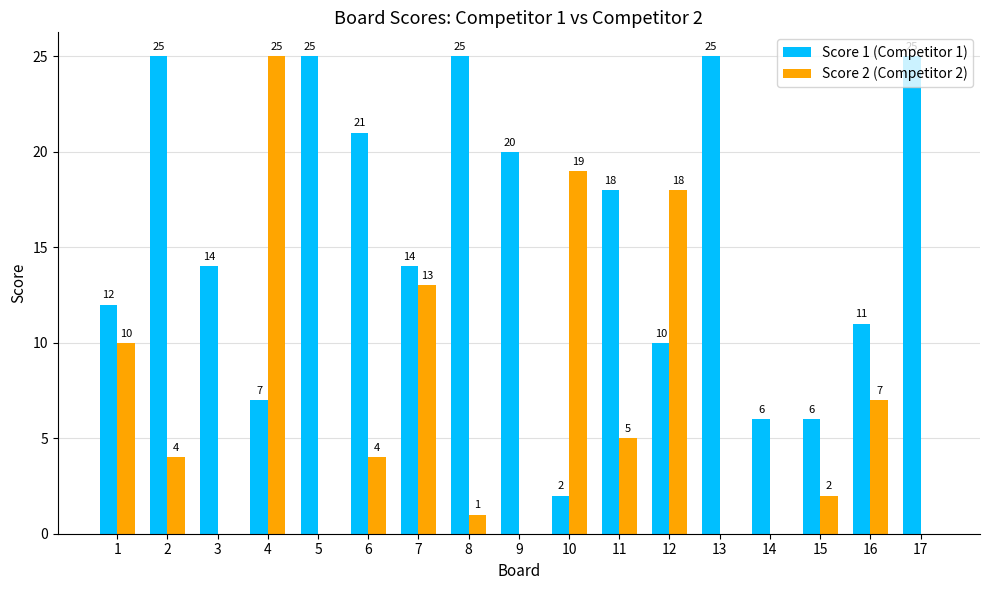

What is the greatest value displayed?

25